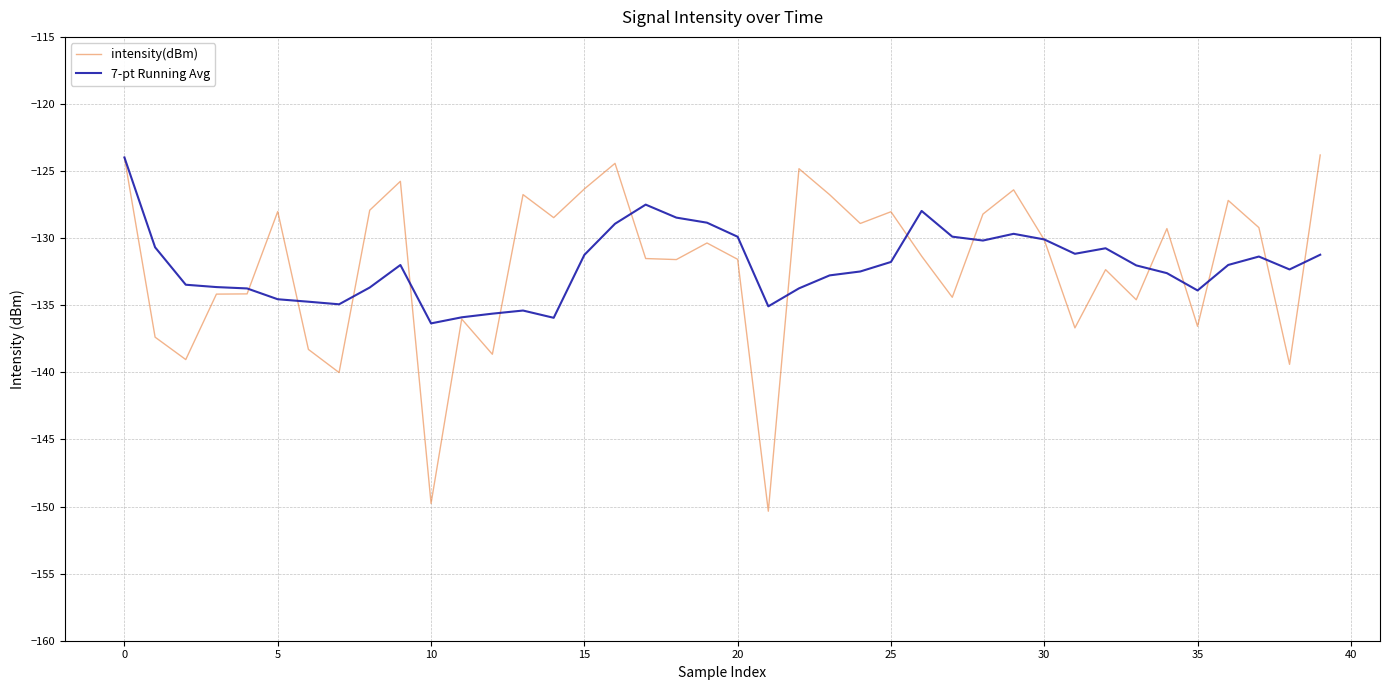

Which series has the largest range (max minus min)?

intensity(dBm)